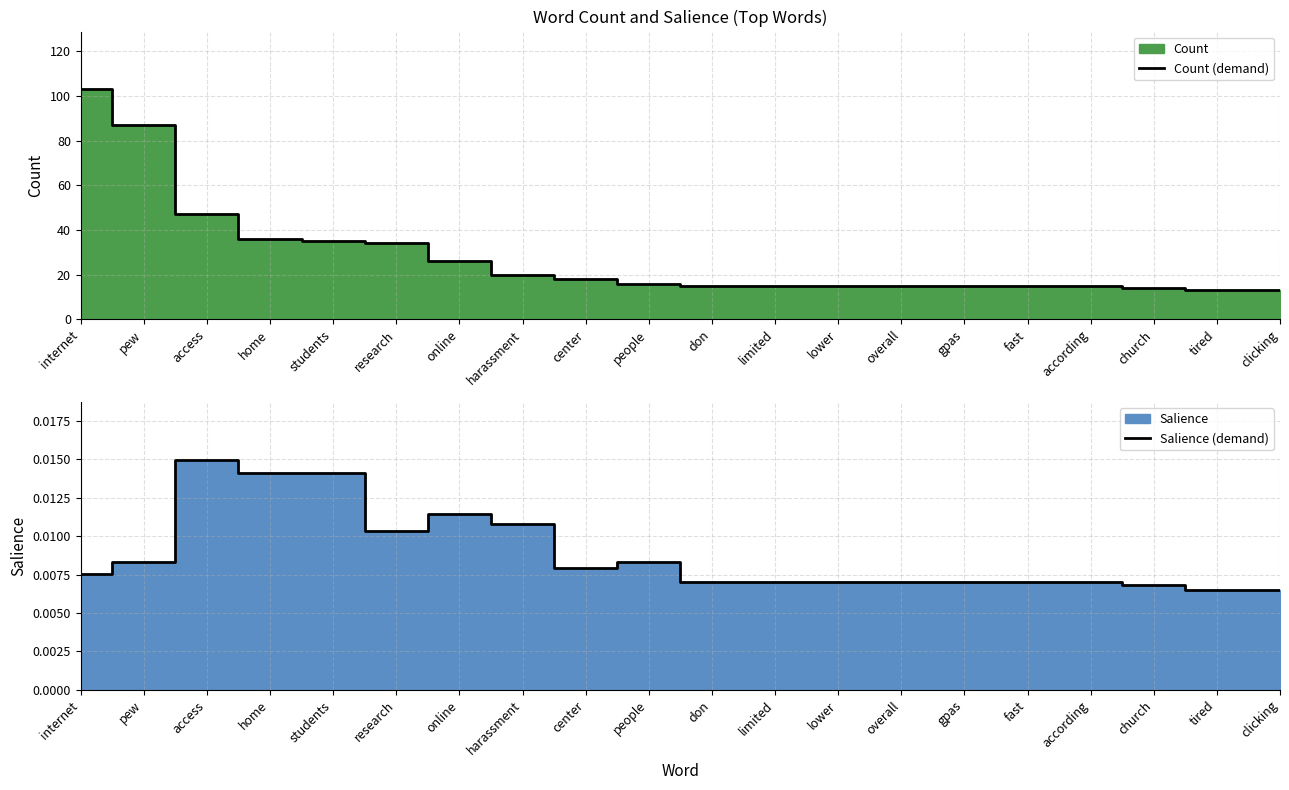

True or false: Count (demand) has a value of 47.0 at access.

True